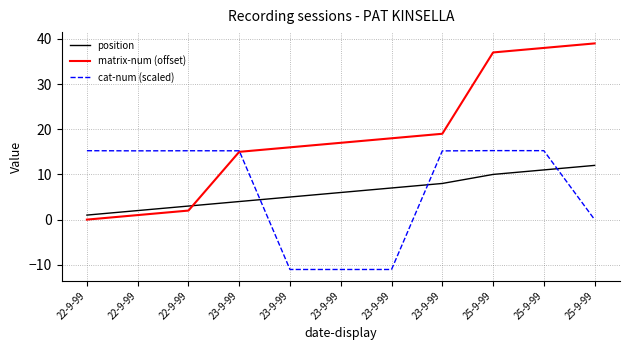

At which category is the sum across all series the highest?

25-9-99